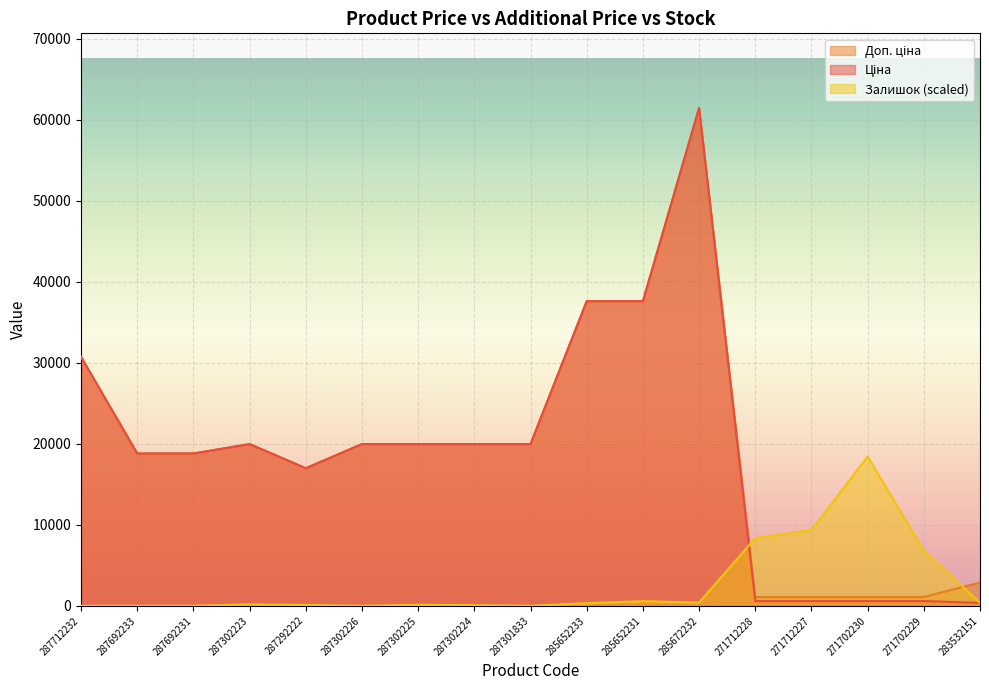

What is the label of the 10th point from the right?

287302224